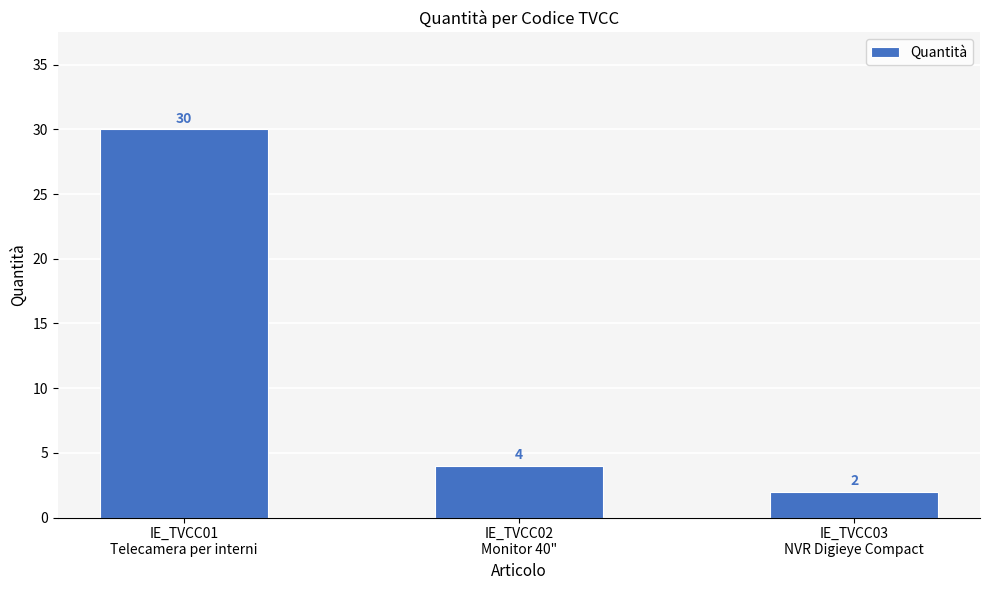

Where does the data first go above 4?

IE_TVCC01
Telecamera per interni